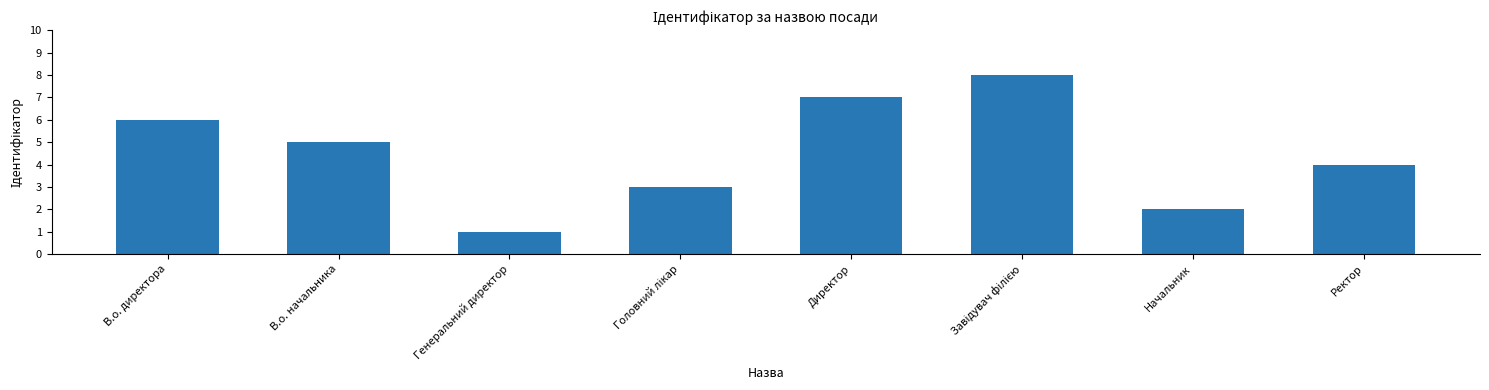

True or false: the data shows 1 at Начальник.

False